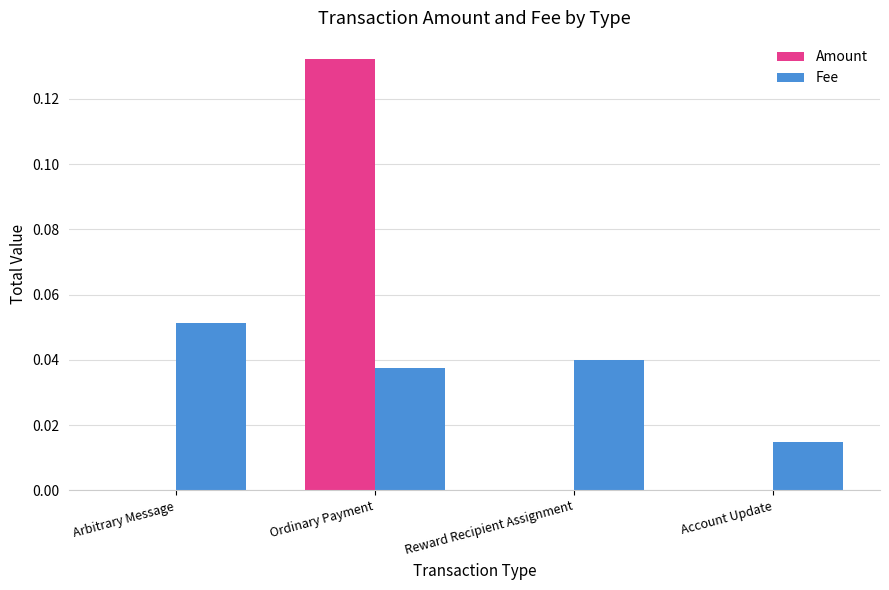

Count the number of categories in the chart.

4